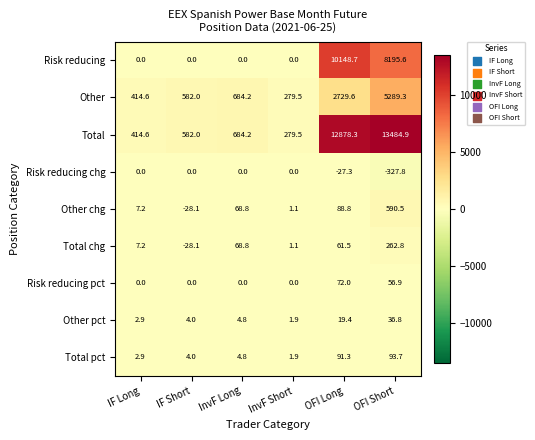

Rank the series by their maximum value, from highest to lowest.

Total, Risk reducing, Other, Other chg, Total chg, Total pct, Risk reducing pct, Other pct, Risk reducing chg